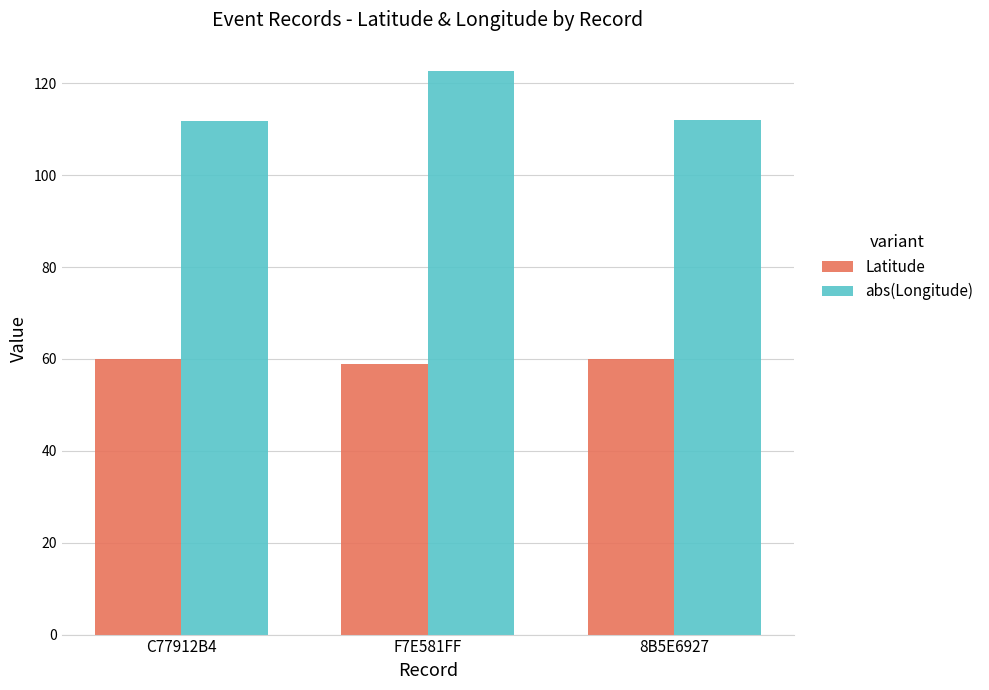

Which series has the largest total across all categories?

abs(Longitude)